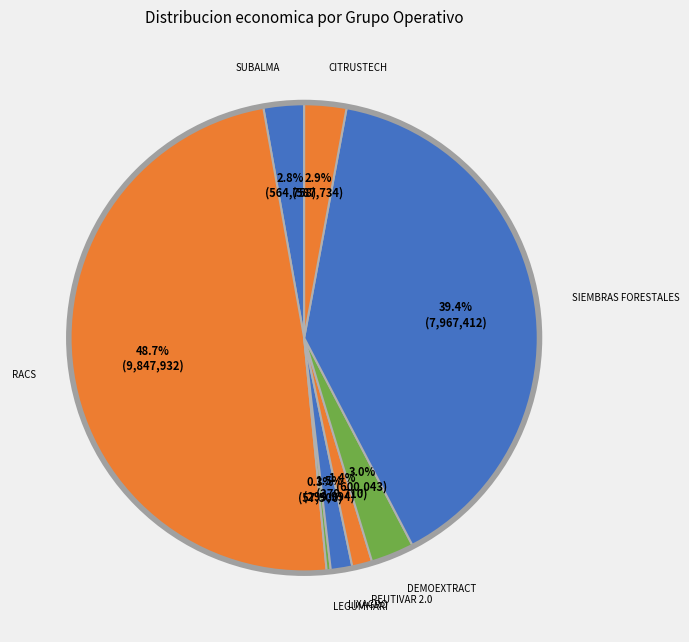

To the nearest percent, what is the average slice percentage?

12%